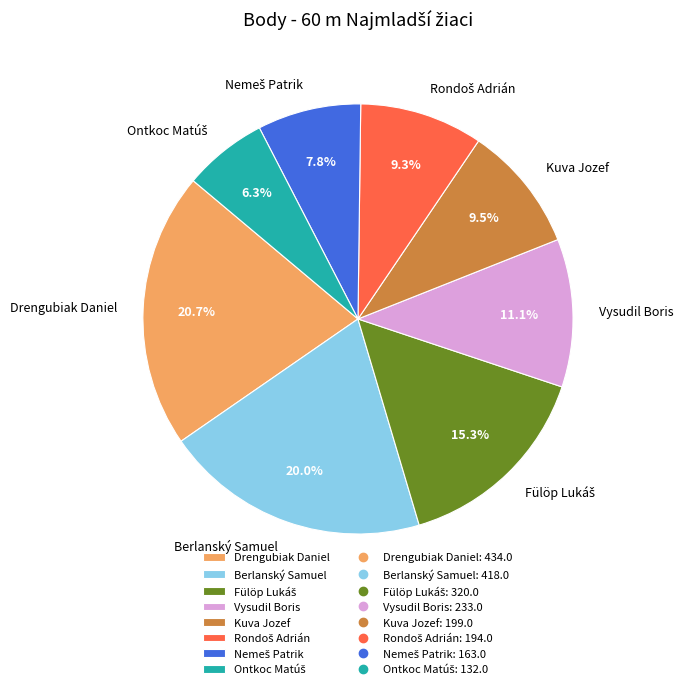

To the nearest percent, what is the difference between the largest and smallest slice percentages?

14%